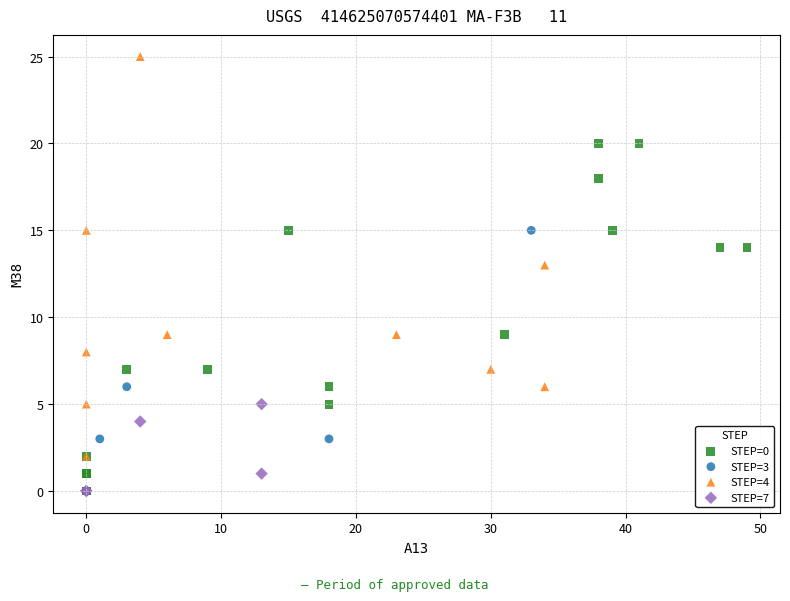

What are all the series names shown in the legend?

STEP=0, STEP=3, STEP=4, STEP=7